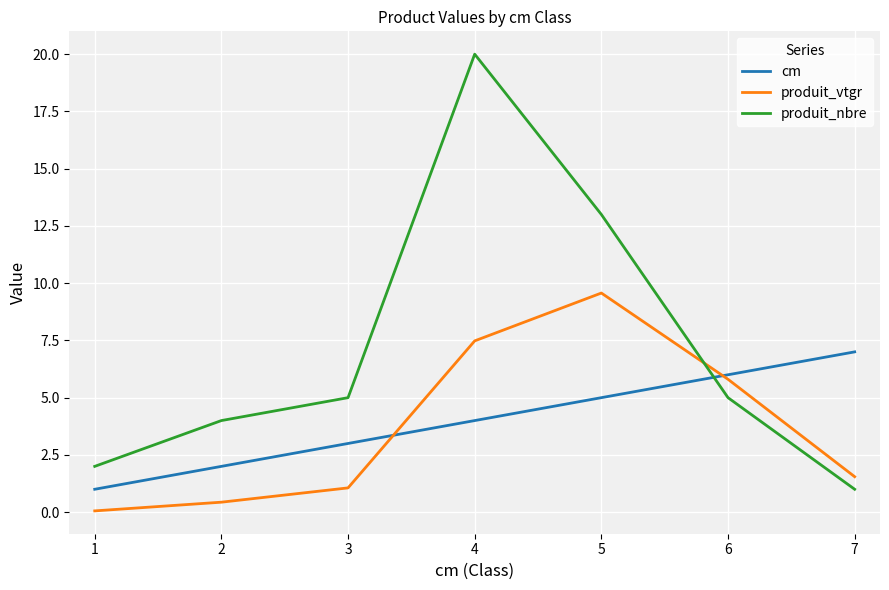

Which series changed the most between 1 and 6?

produit_vtgr